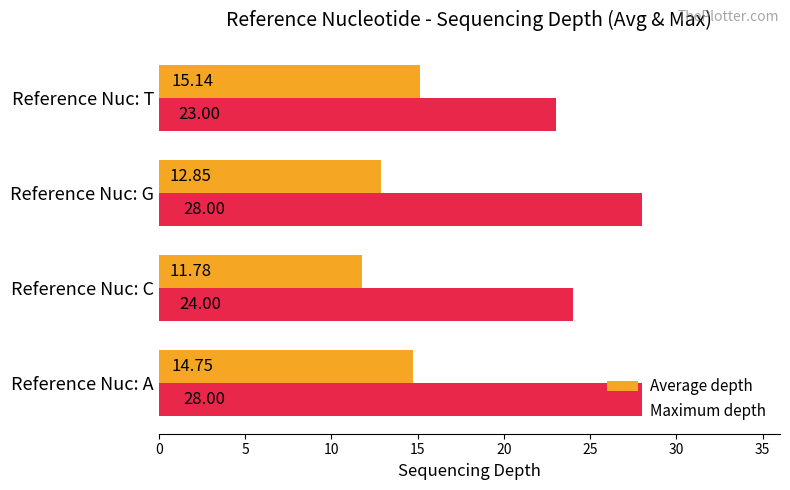

What is the lowest value of the Average depth series?

11.8